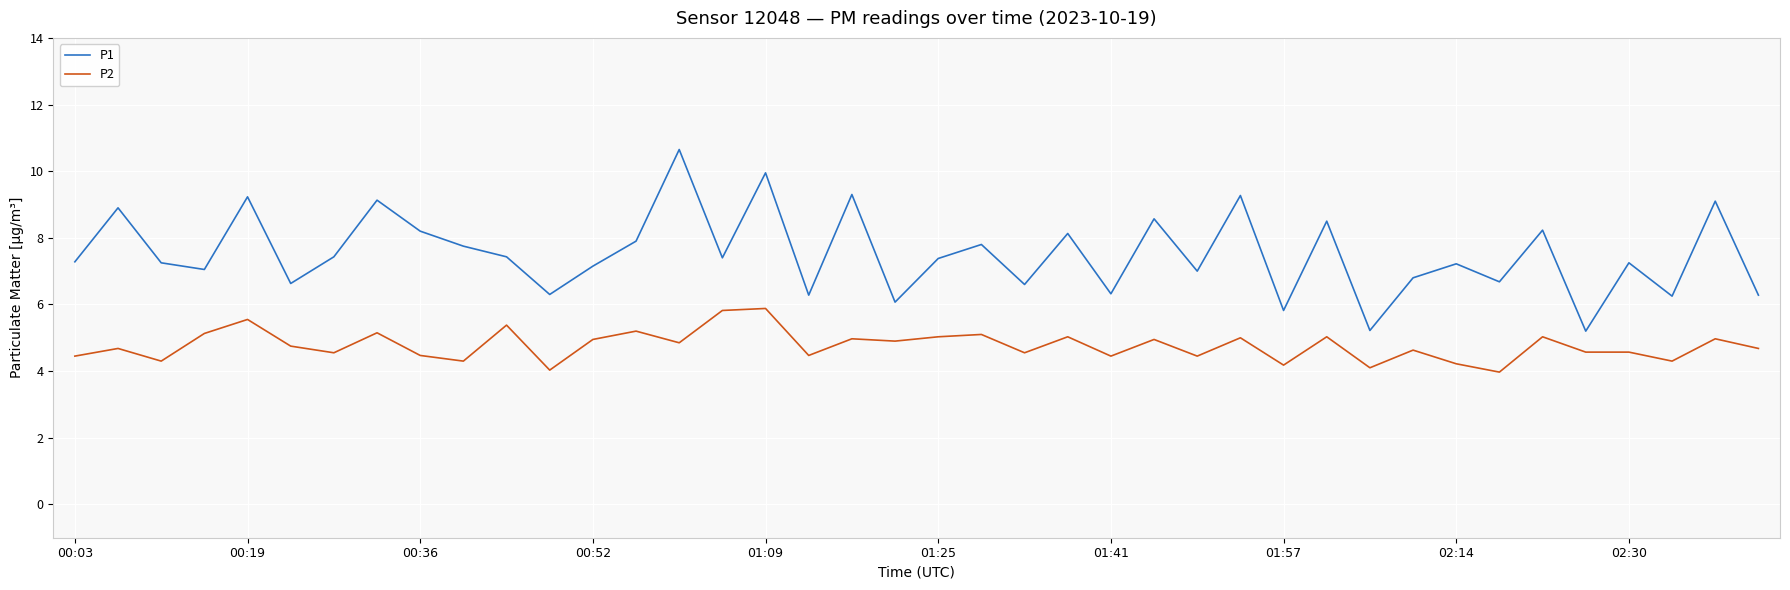

Which series has the largest total across all categories?

P1